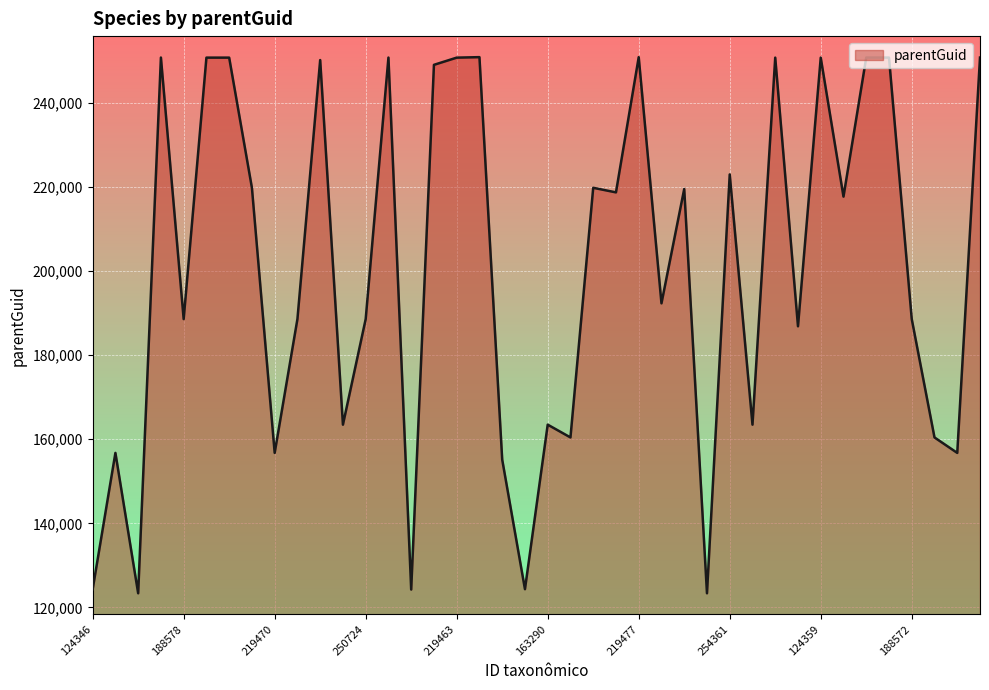

What is the difference between the maximum and minimum values?

127452